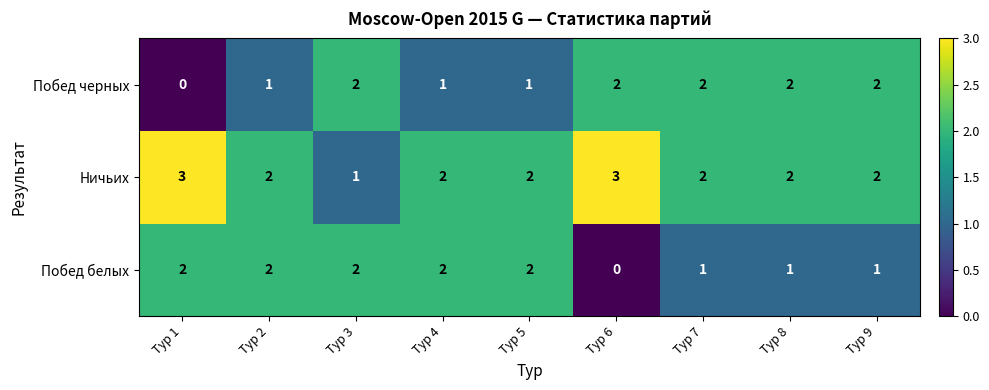

At how many categories does at least one series exceed 0?

9